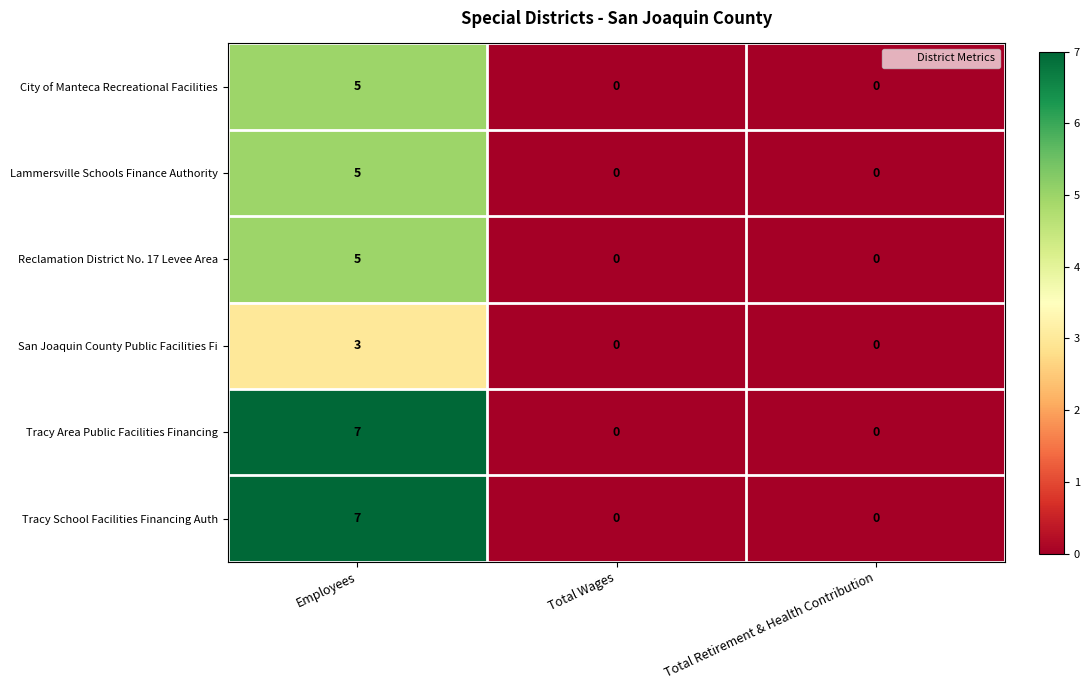

Is the value of San Joaquin County Public Facilities Fi at Employees greater than the value of Tracy Area Public Facilities Financing at Total Wages?

Yes